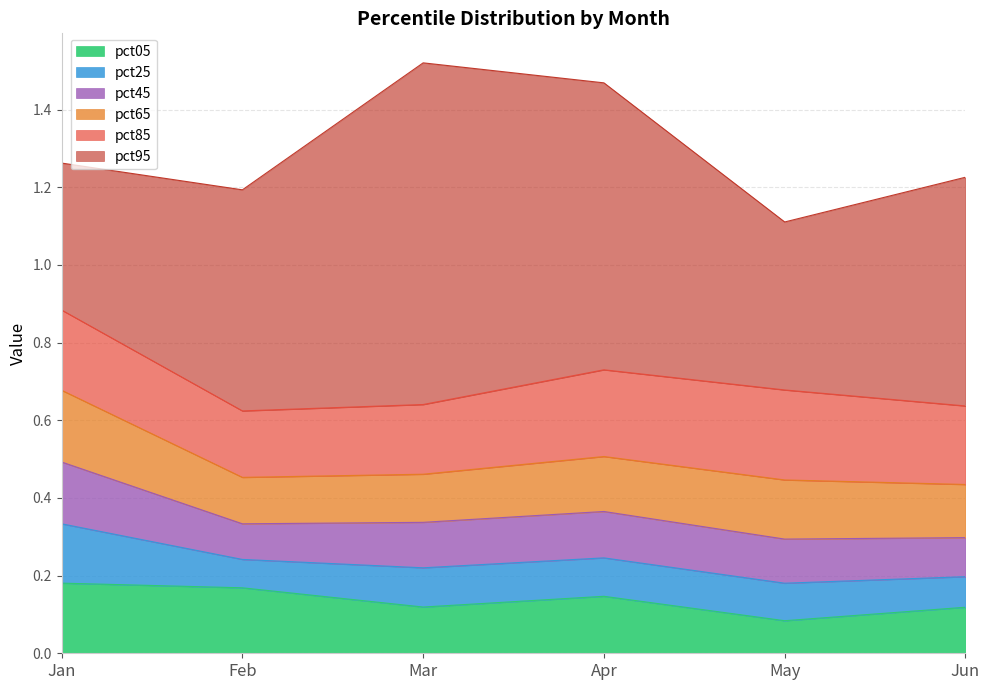

What is the value of the pct05 point at the 1st from the left?

0.2